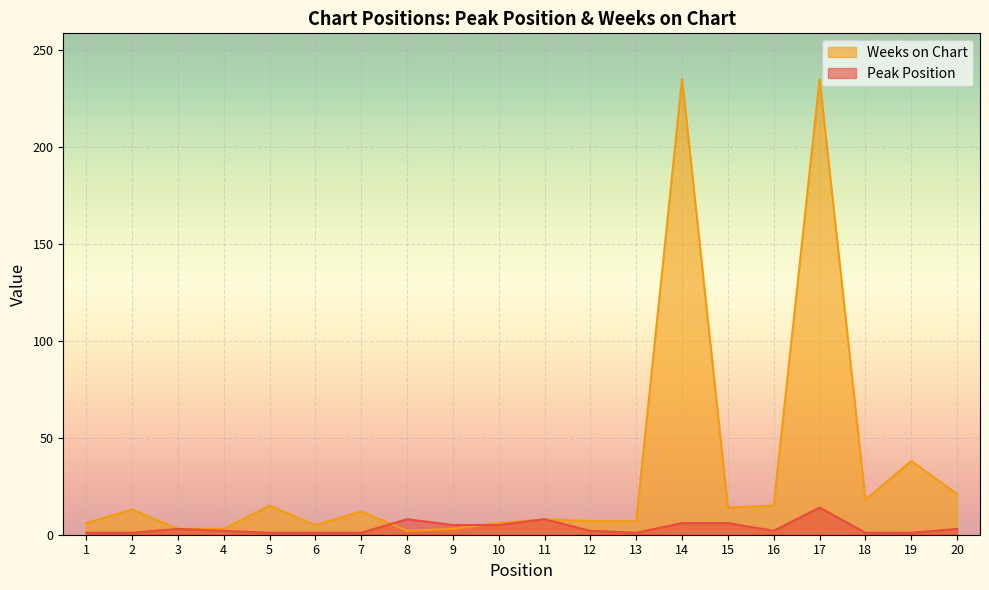

Which series has the largest total across all categories?

Weeks on Chart